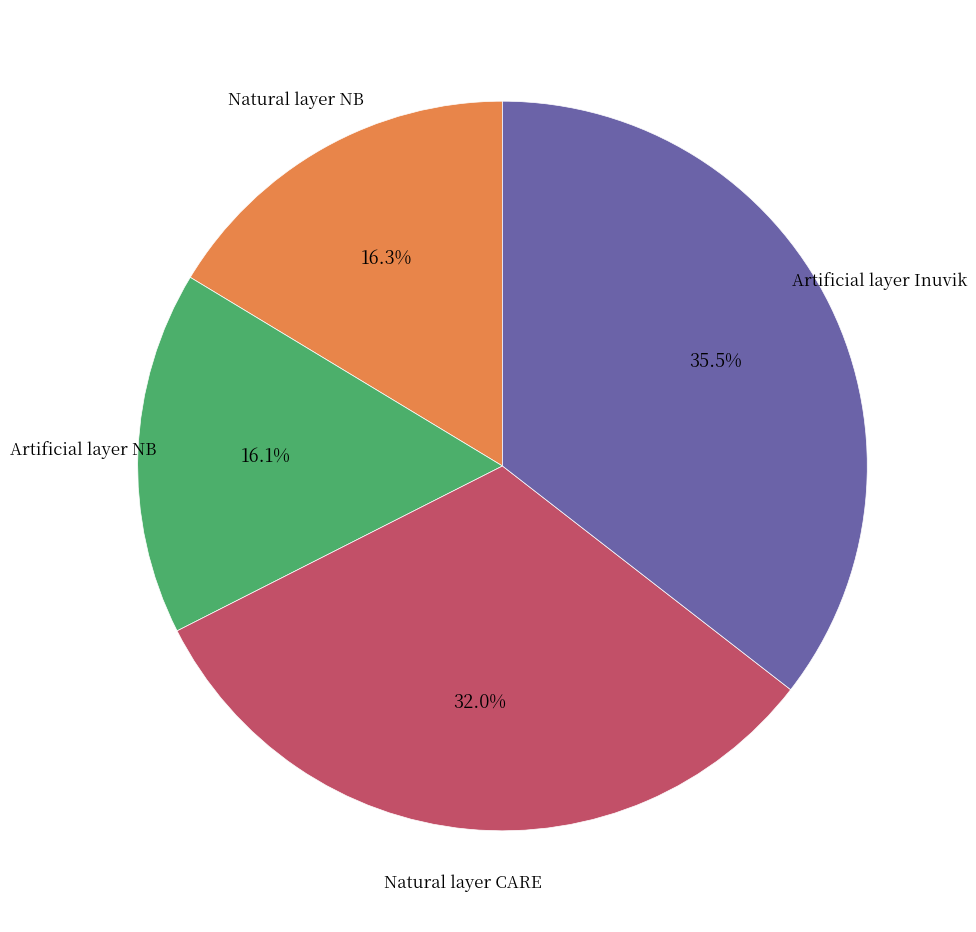

Is there any slice that represents more than half of the pie?

No